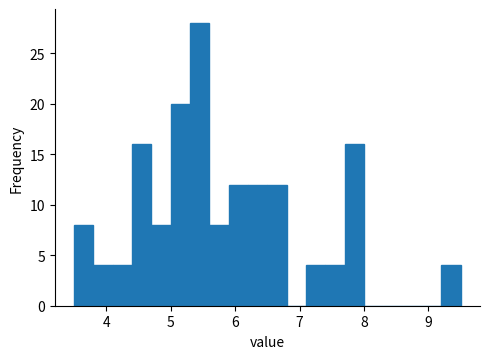

Read against the x-axis, roughly where is the centre of the tallest bar?

5.5